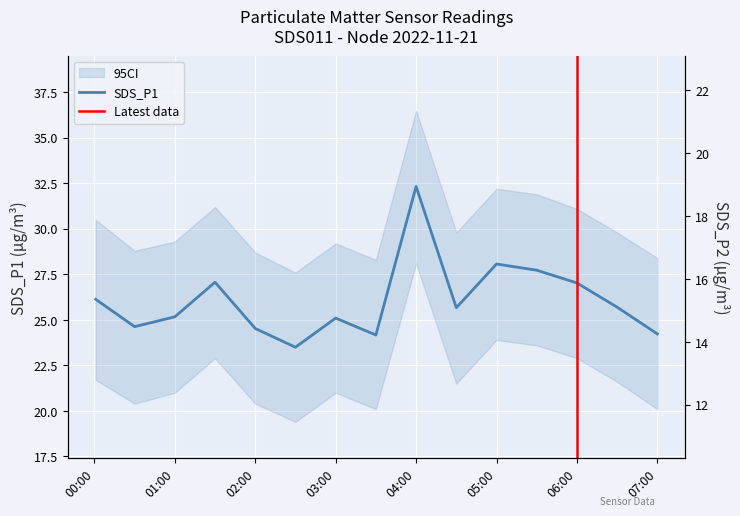

At which category does the chart reach its peak across all series?

04:00